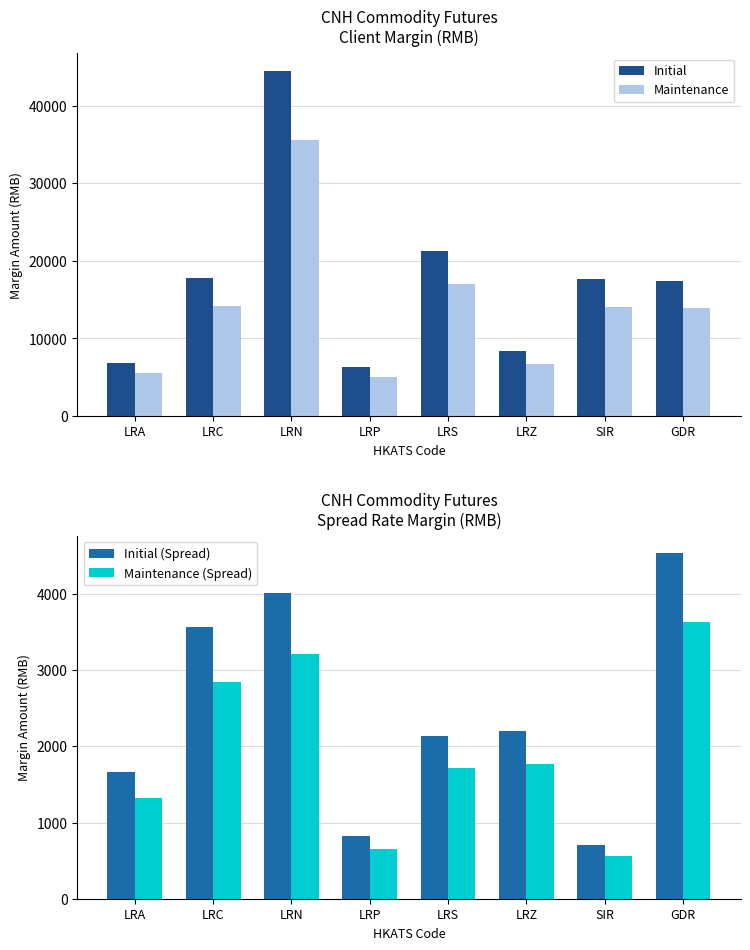

How many data points does each series have?

8